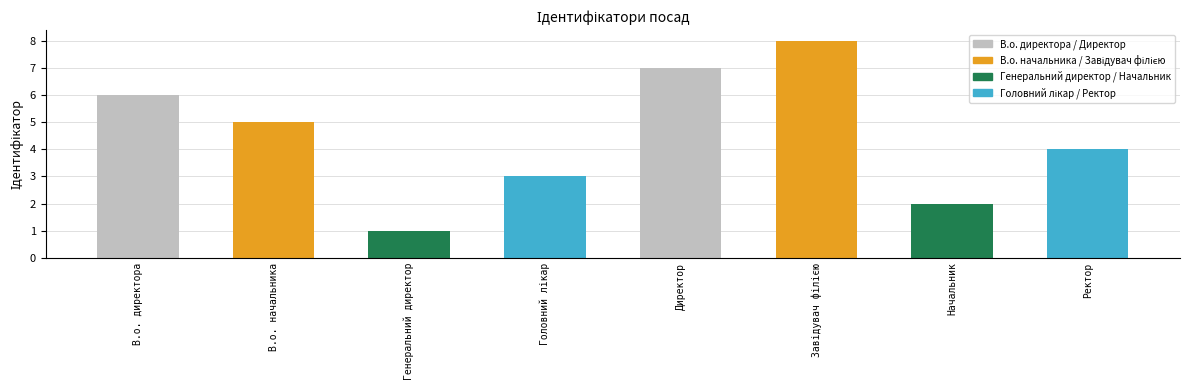

What is the label of the 3rd bar from the left?

Генеральний директор